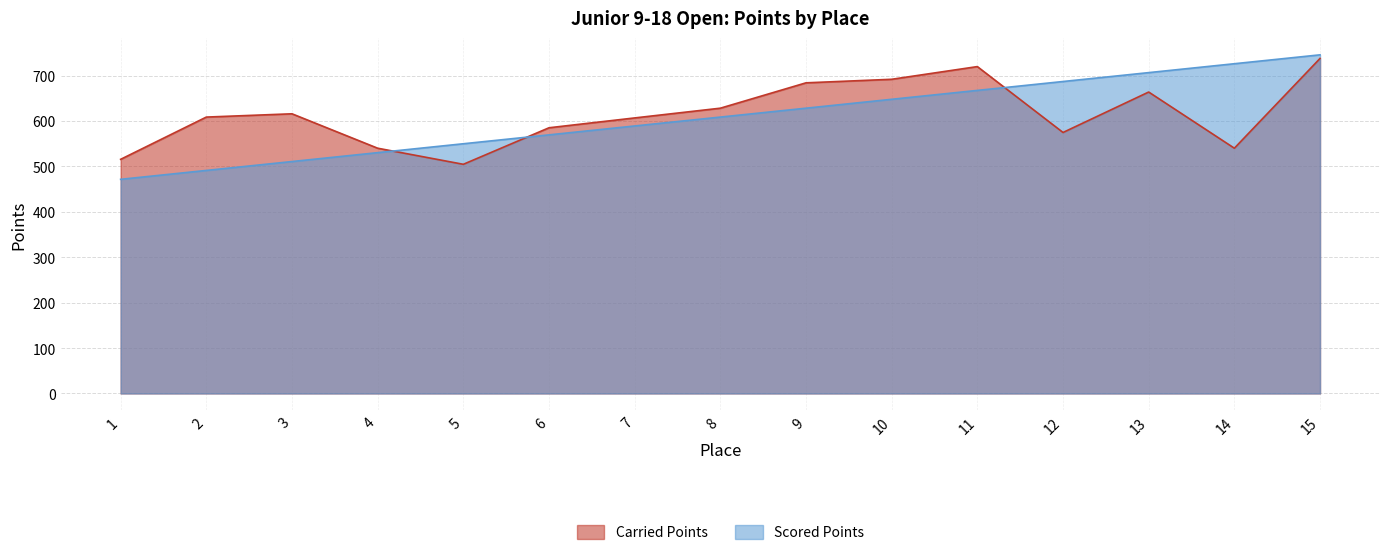

At which category does Carried Points reach its first local valley?

5